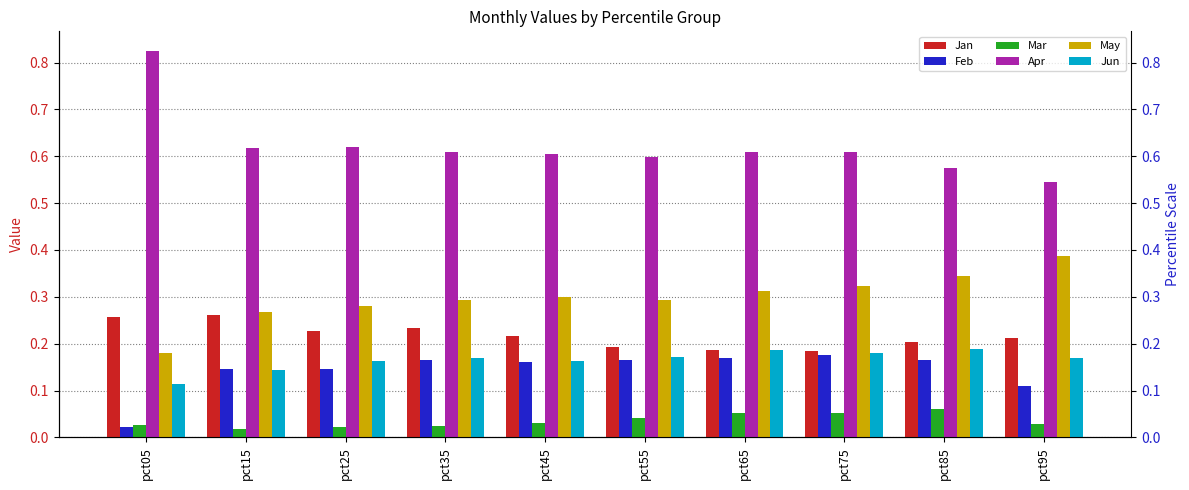

What is the minimum value for Jun?

0.1